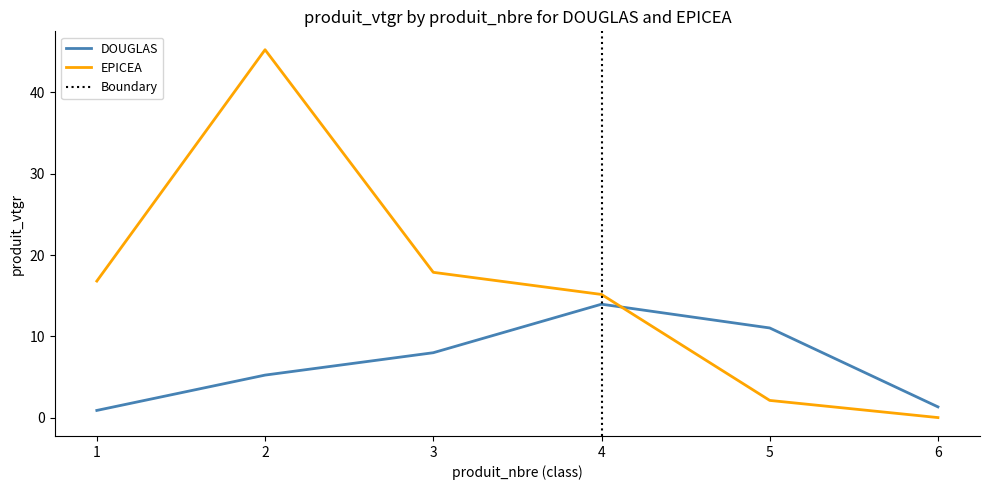

At how many categories does at least one series exceed 2?

5